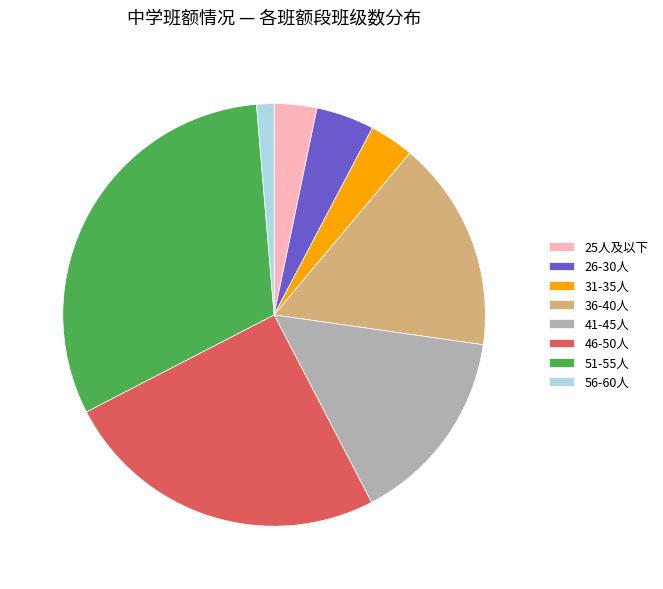

Is the sum of 51-55人 and 41-45人 greater than half?

No